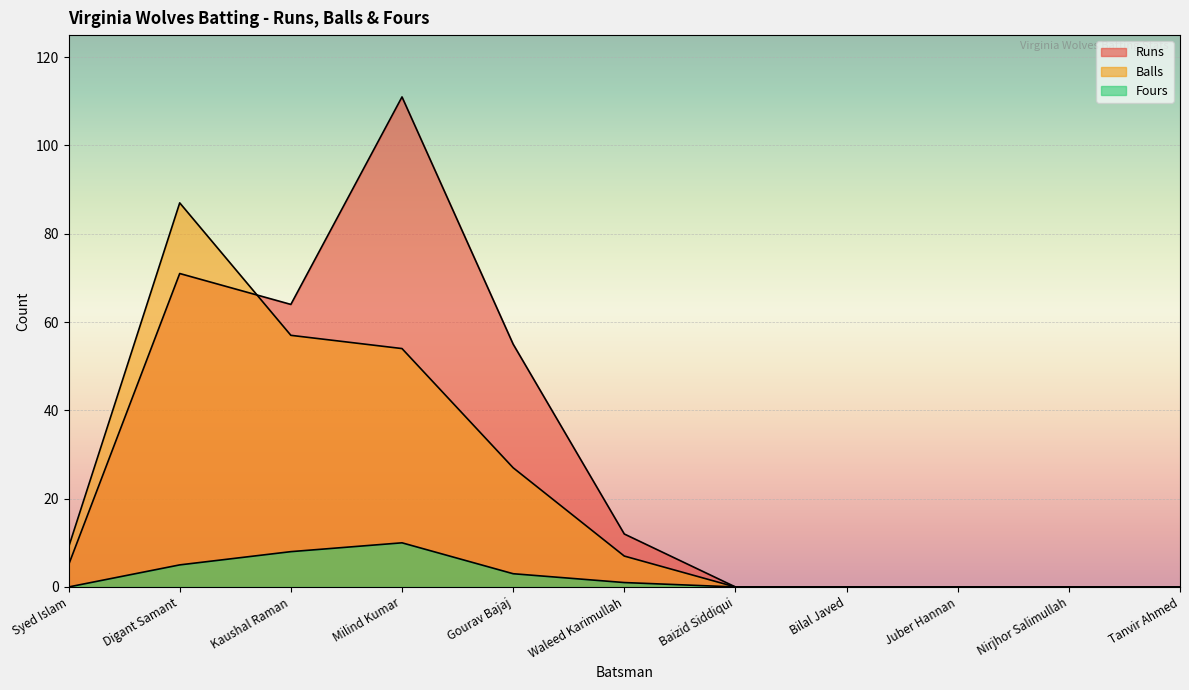

Rank the series by their maximum value, from lowest to highest.

Fours, Balls, Runs